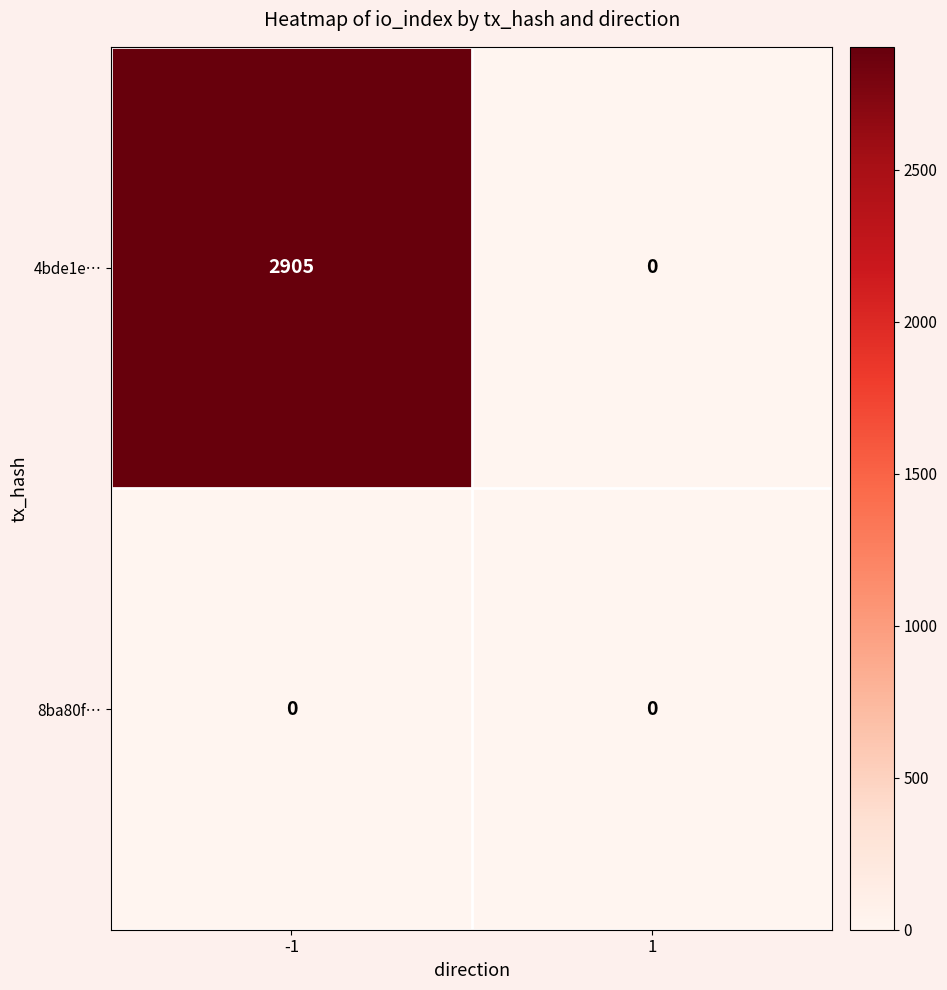

Rank the series by their average value, from lowest to highest.

8ba80f…, 4bde1e…